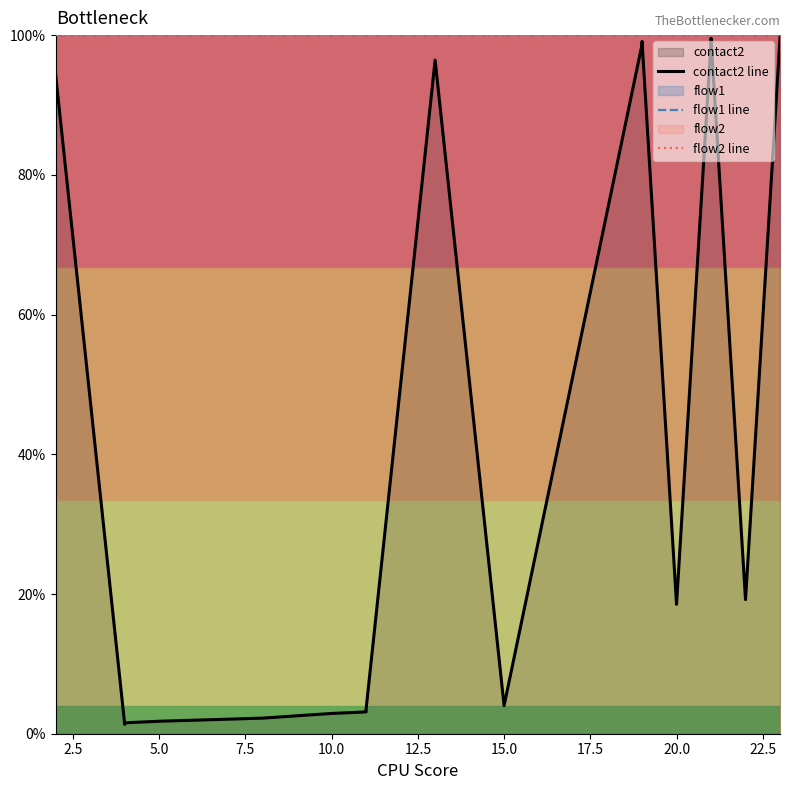

True or false: flow2 line and flow1 line intersect in this chart.

False